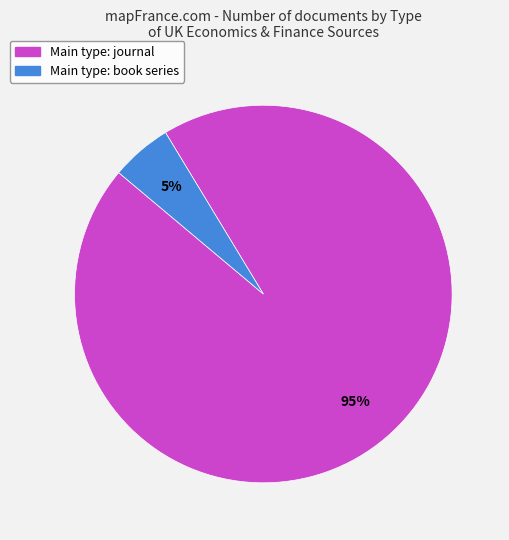

To the nearest percent, what is the average slice percentage?

50%